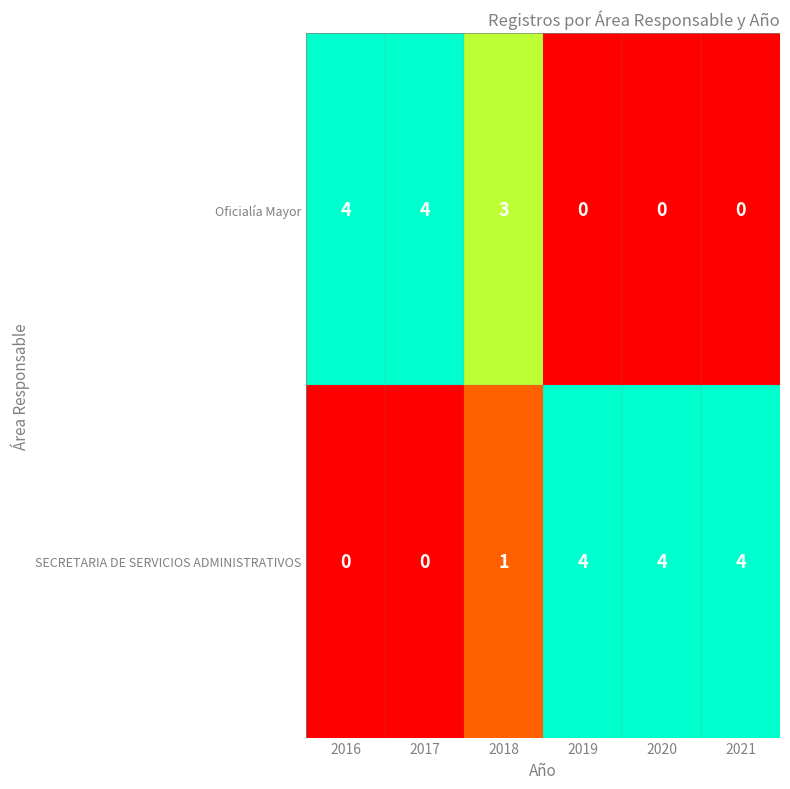

What is the sum of all SECRETARIA DE SERVICIOS ADMINISTRATIVOS values?

13